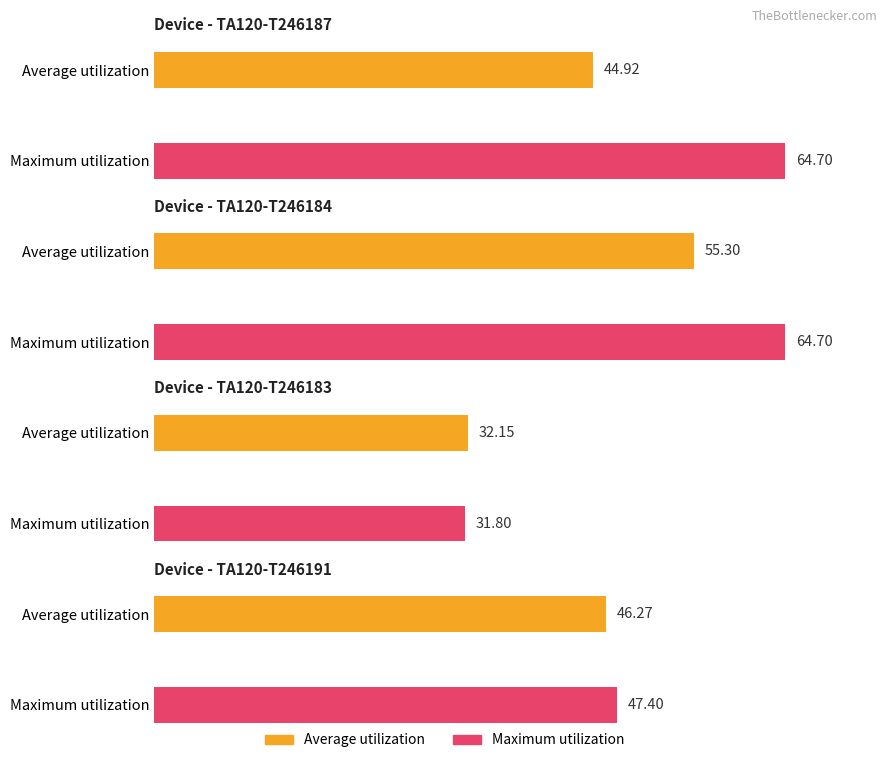

Reading left to right, what are all the values shown in this chart?

Average utilization: TA120-T246187=44.9	TA120-T246184=55.3	TA120-T246183=32.1	TA120-T246191=46.3
Maximum utilization: TA120-T246187=64.7	TA120-T246184=64.7	TA120-T246183=31.8	TA120-T246191=47.4